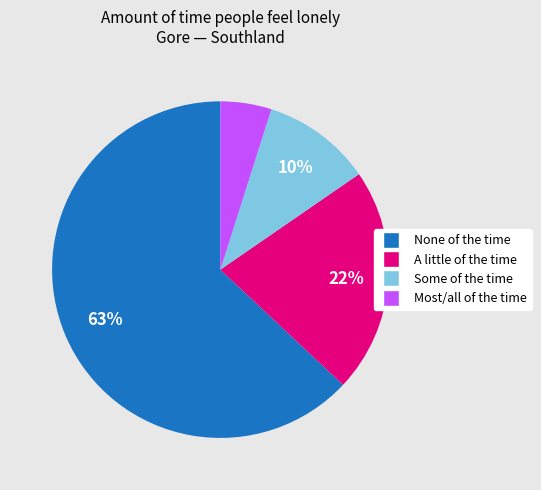

Which slice represents more than half of the pie?

None of the time